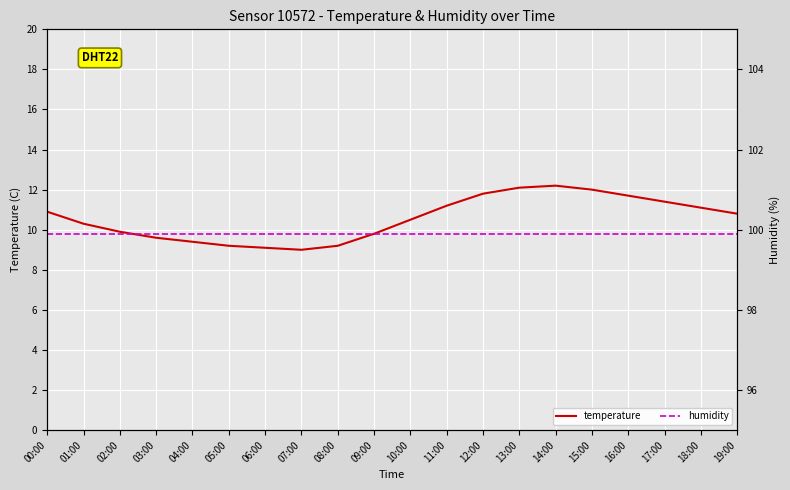

What position from the right is 08:00?

12